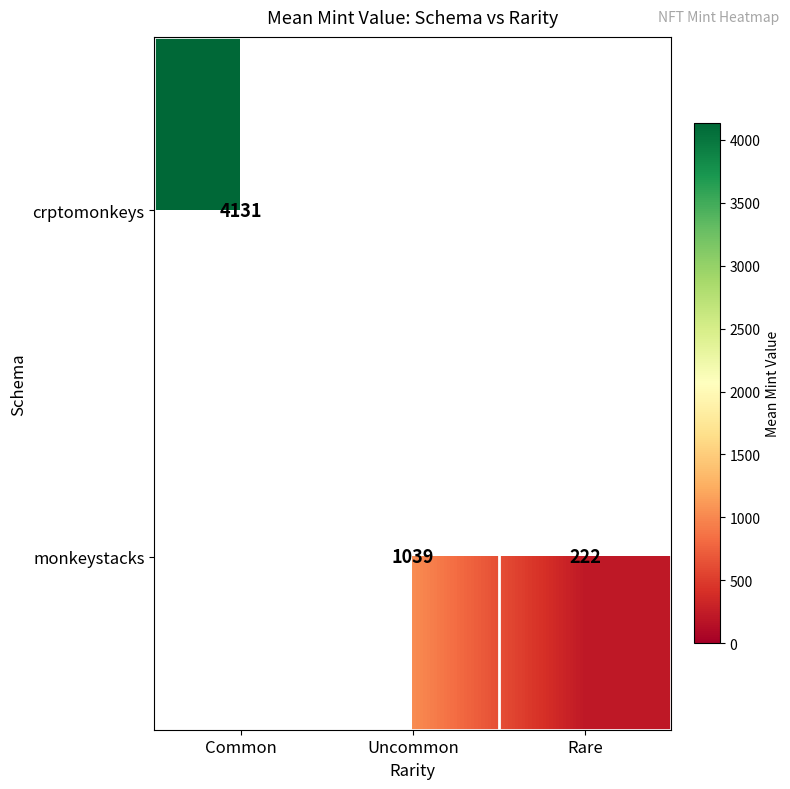

The value of crptomonkeys at Common is 4130.7. True or false?

True